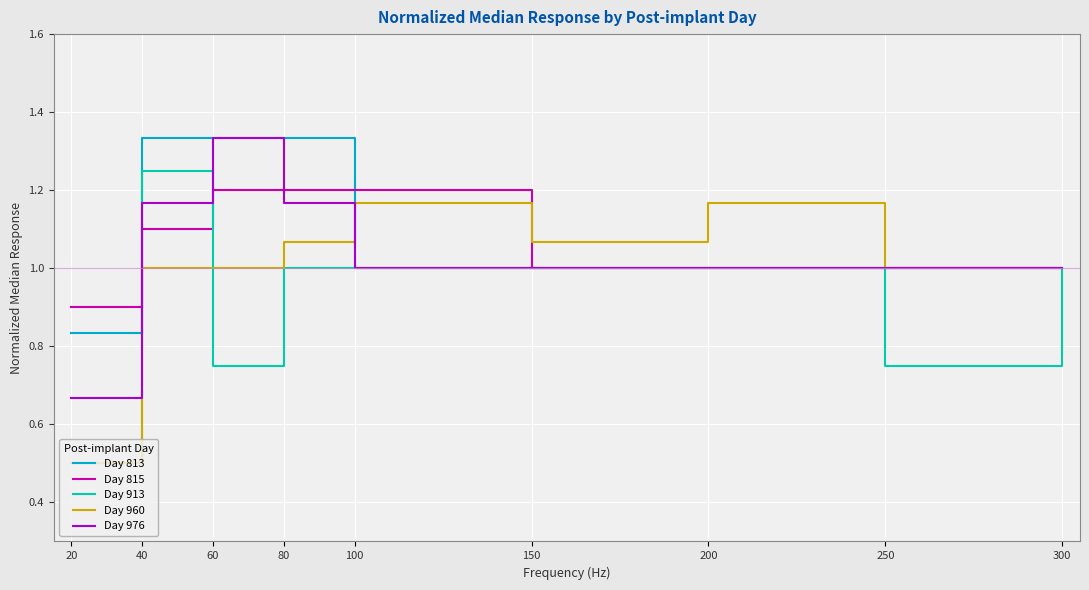

Is it true that Day 815 equals 0.2 at 20?

False